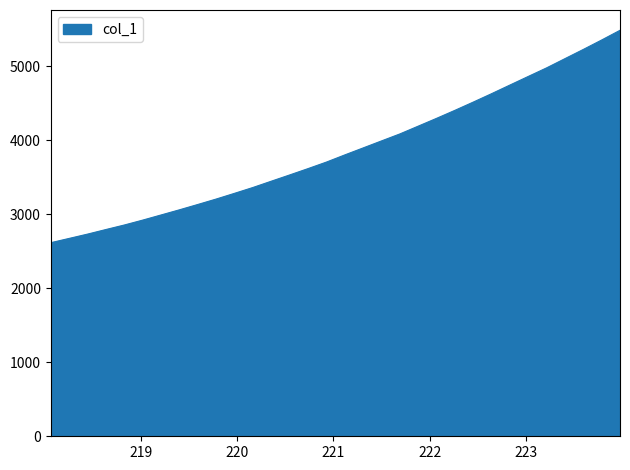

What is the smallest value displayed?

2616.7